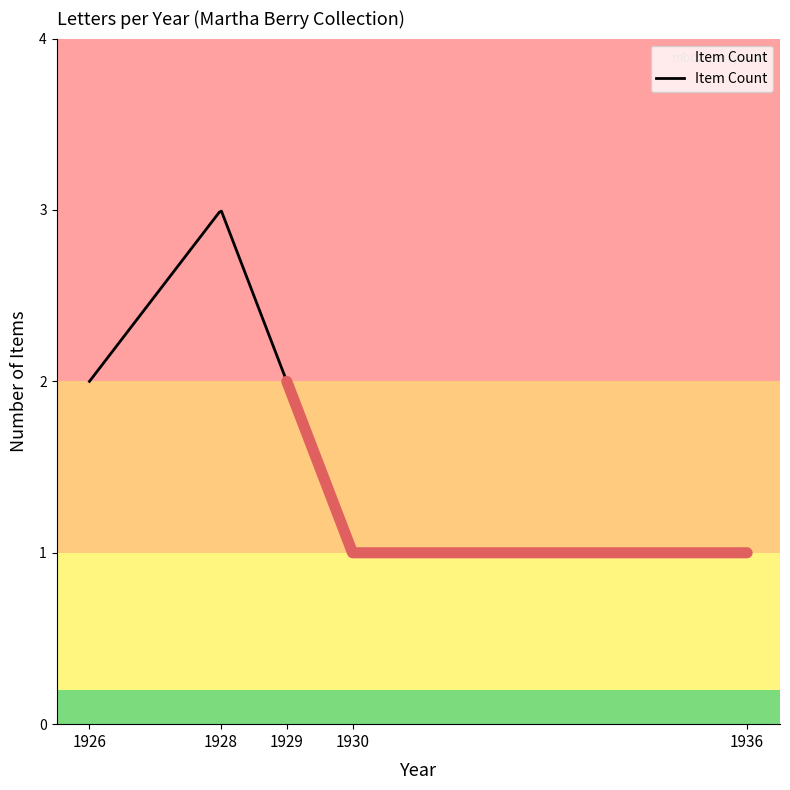

True or false: there are more than 0 points higher than both neighbors.

True